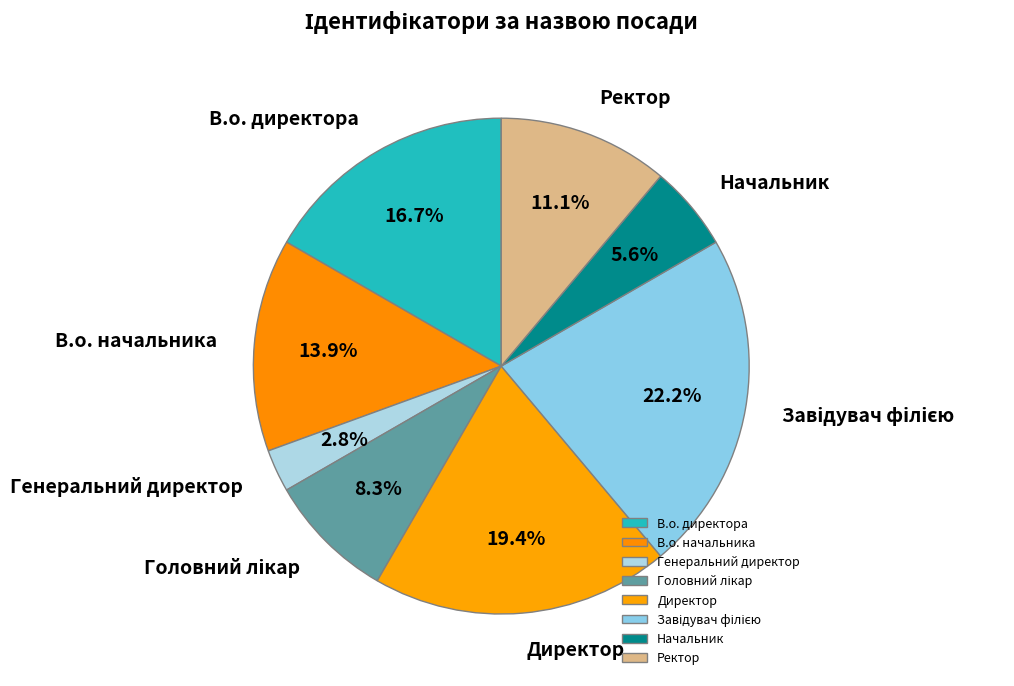

Count the number of slices in the pie.

8